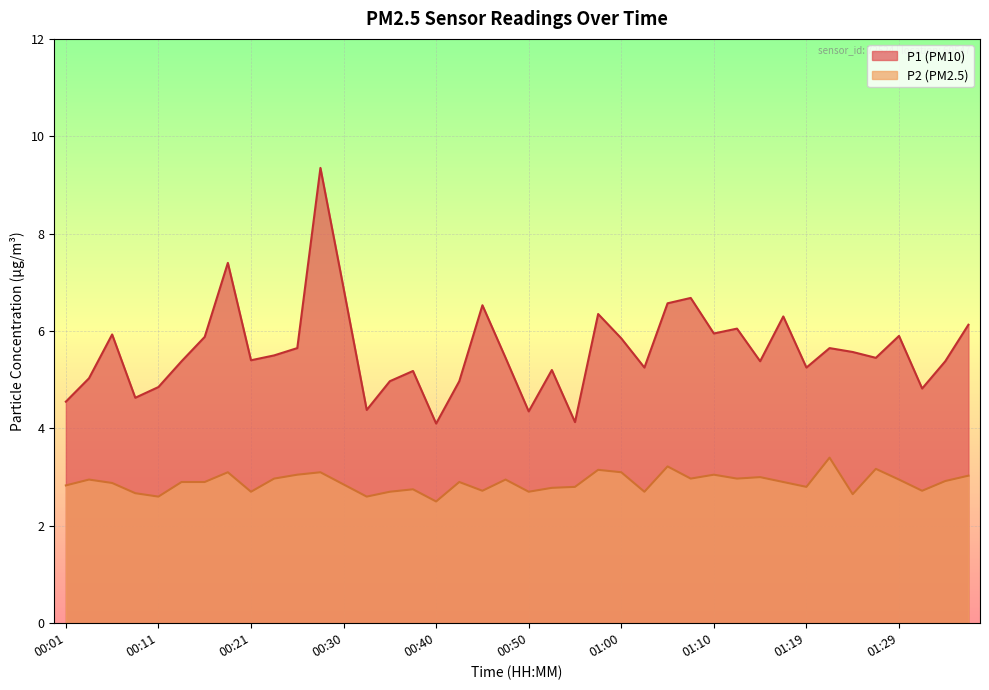

Which series has the largest total across all categories?

P1 (PM10)